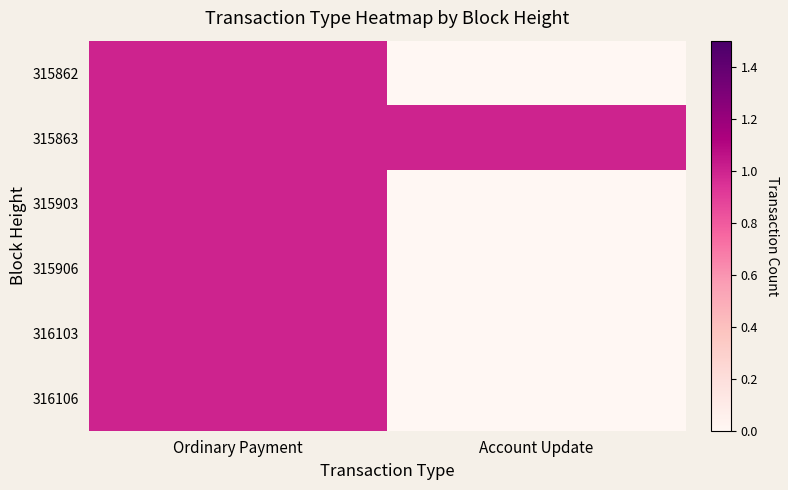

Which has a higher value, Account Update or Ordinary Payment?

Ordinary Payment